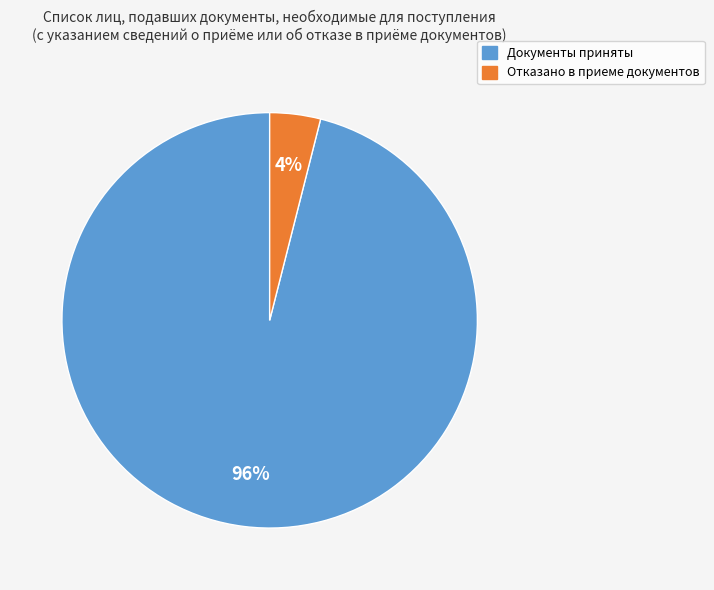

Which slice is the largest?

Документы приняты